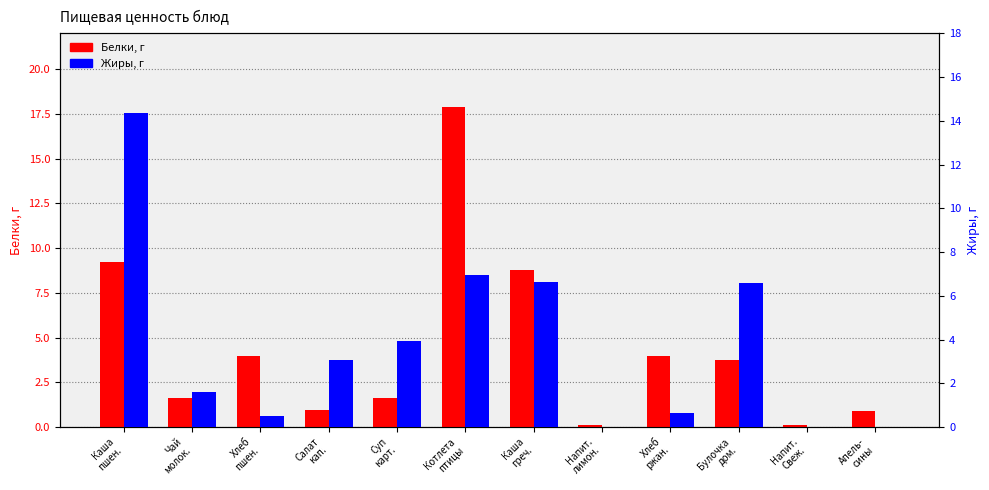

At which category is the sum across all series the highest?

Котлета
птицы